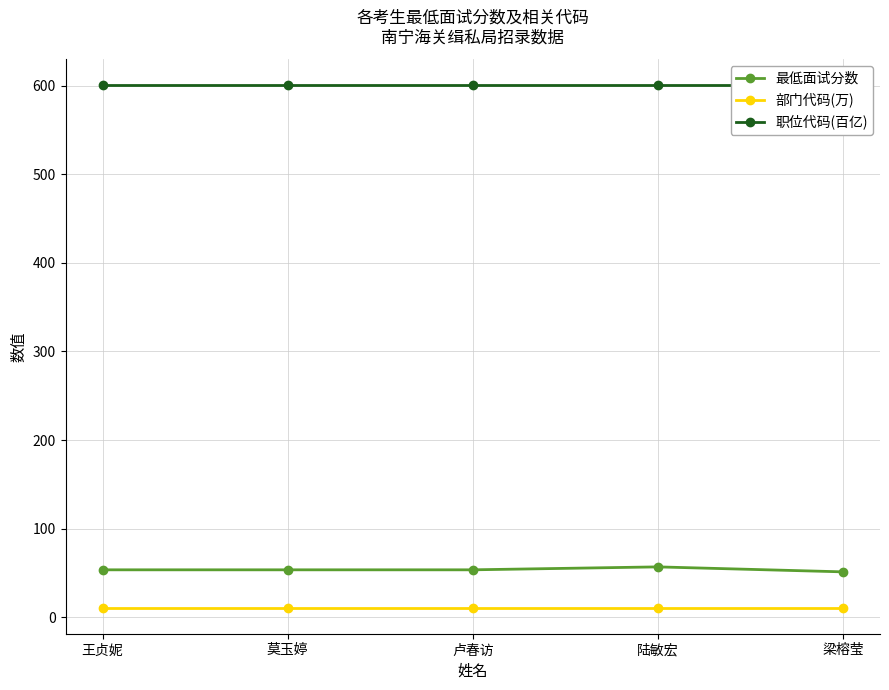

True or false: 最低面试分数 has a value of 51.3 at 梁榕莹.

True